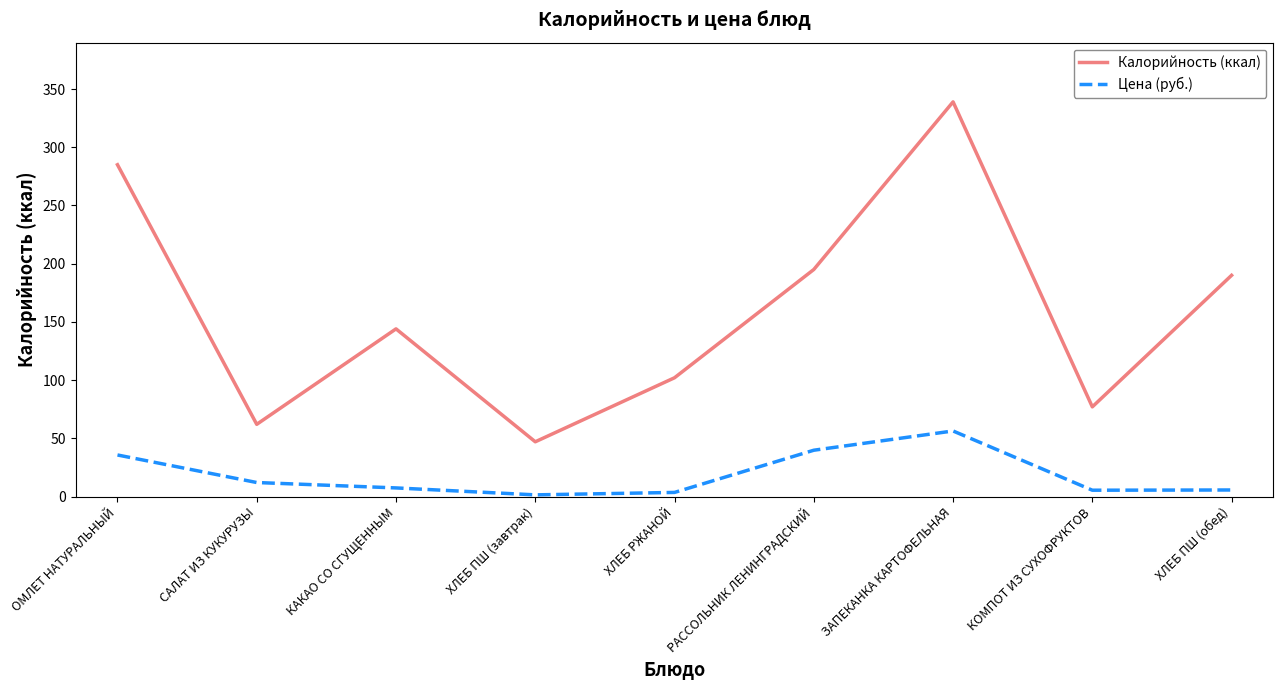

What is the sum of all Цена (руб.) values?

167.0